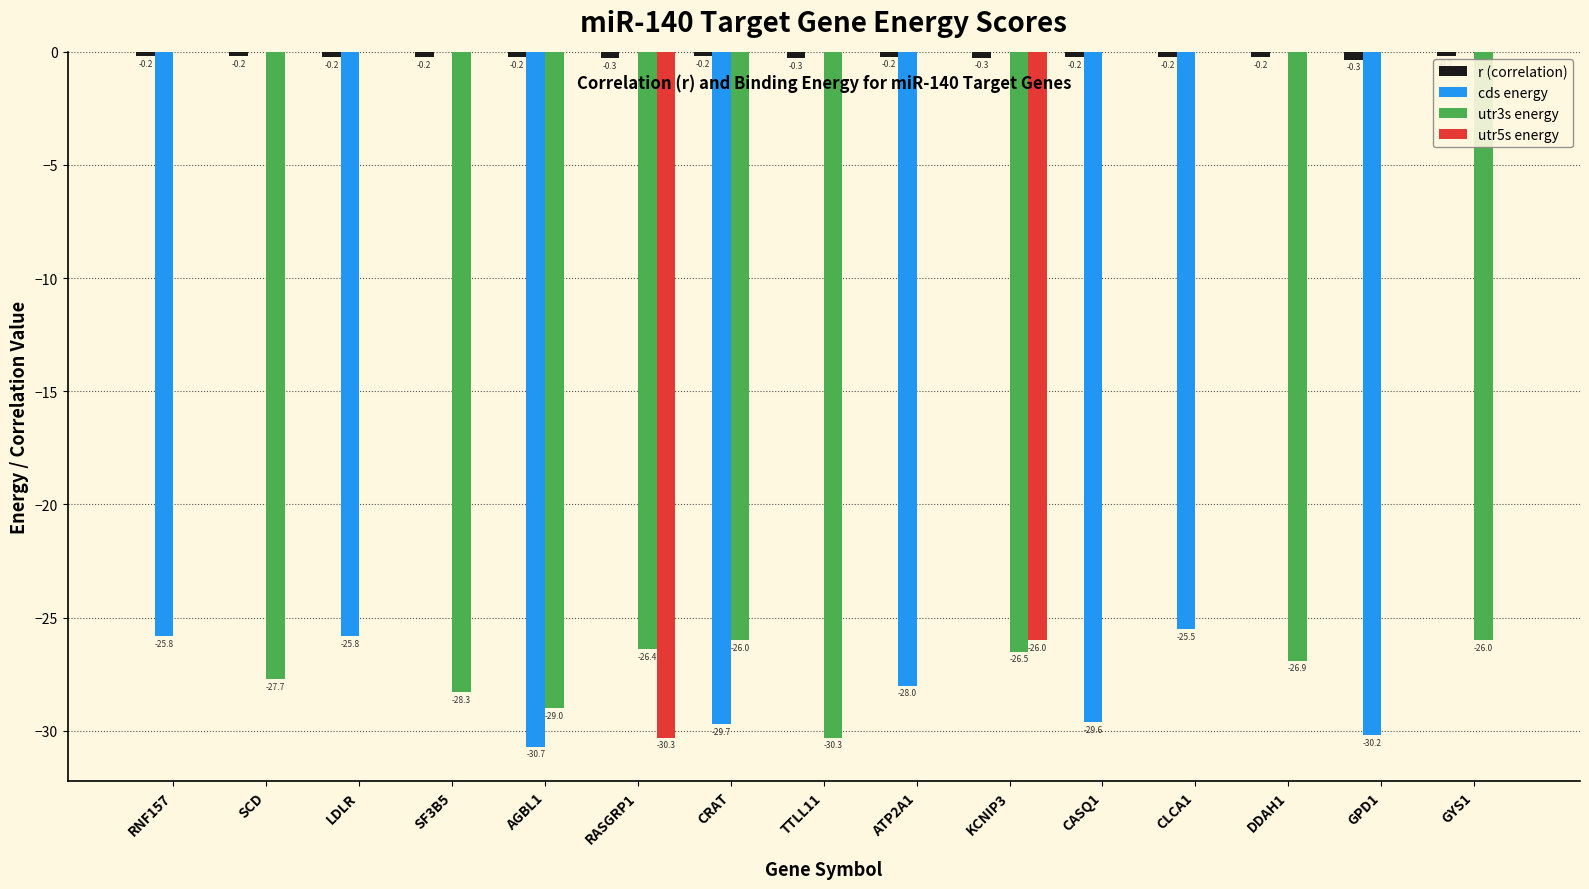

True or false: cds energy has a value of 0.0 at SF3B5.

True